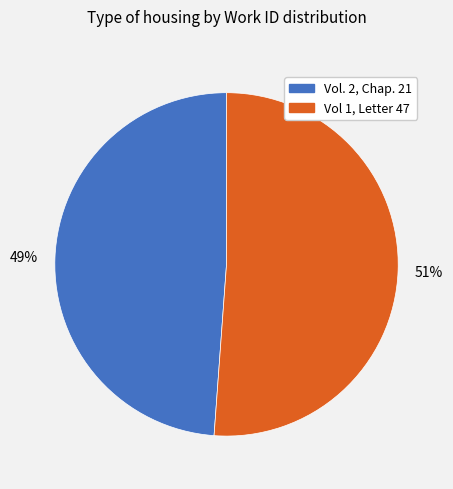

What is the ratio of the value at Vol 1, Letter 47 to the value at Vol. 2, Chap. 21?

1.0